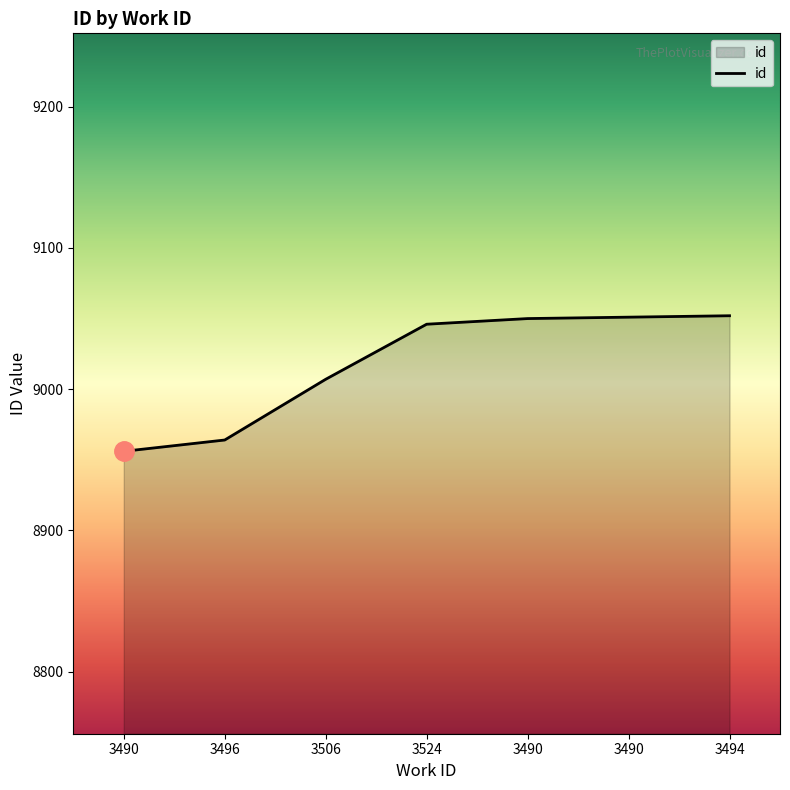

What is the label of the 3rd point from the right?

3490